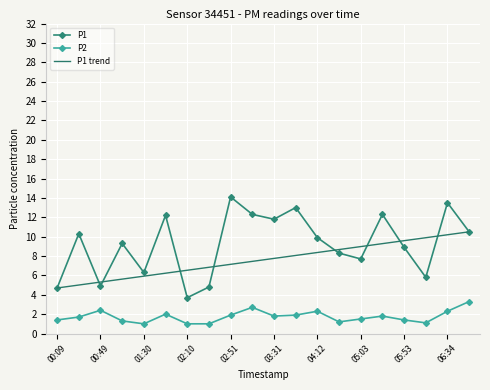

Which series has the largest range (max minus min)?

P1